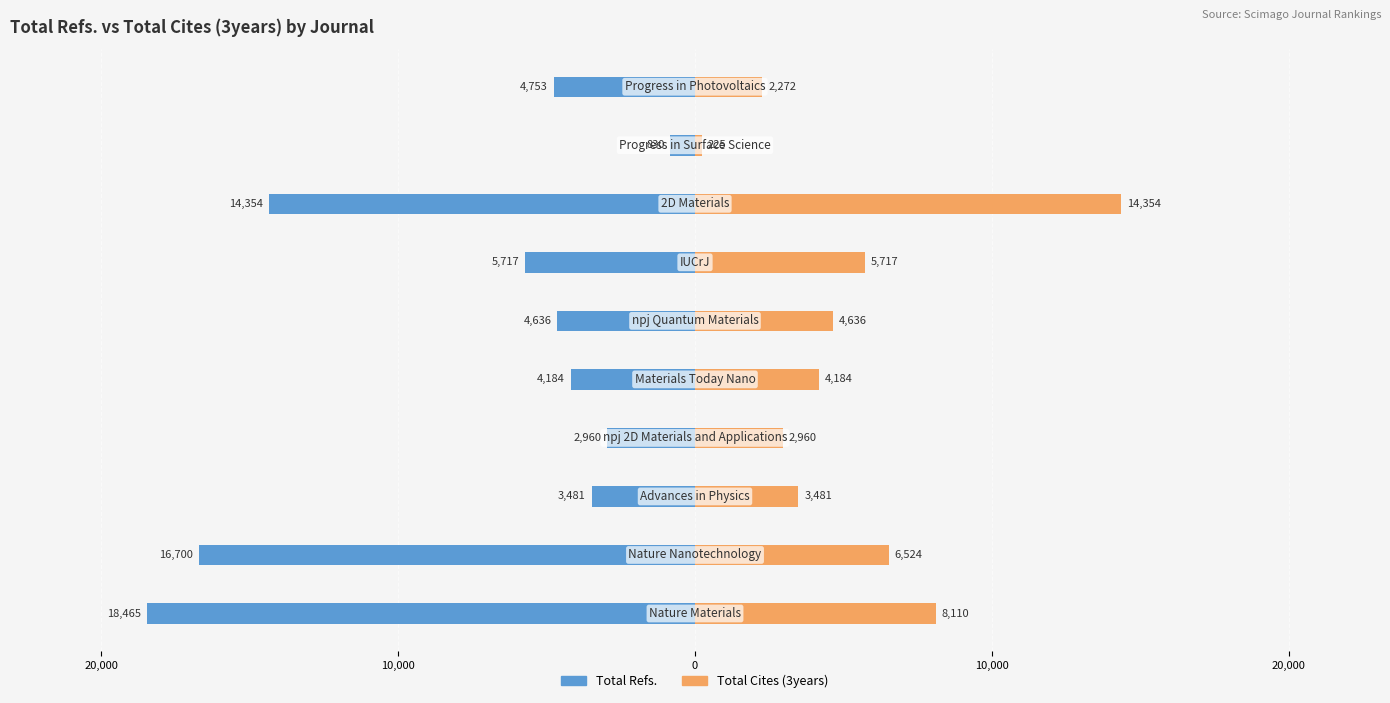

Is it true that Total Cites (3years) equals 13182 at 30,000?

False